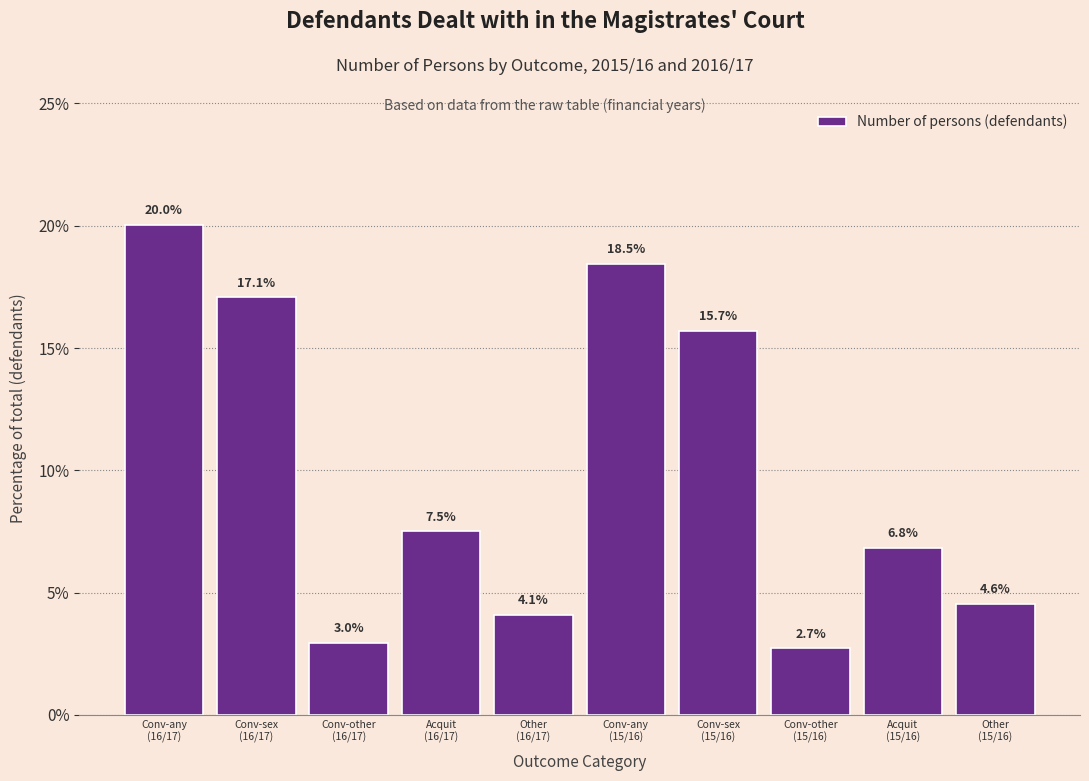

Reading right to left, extract all data points from this chart.

4.6	6.8	2.7	15.7	18.5	4.1	7.5	3.0	17.1	20.0